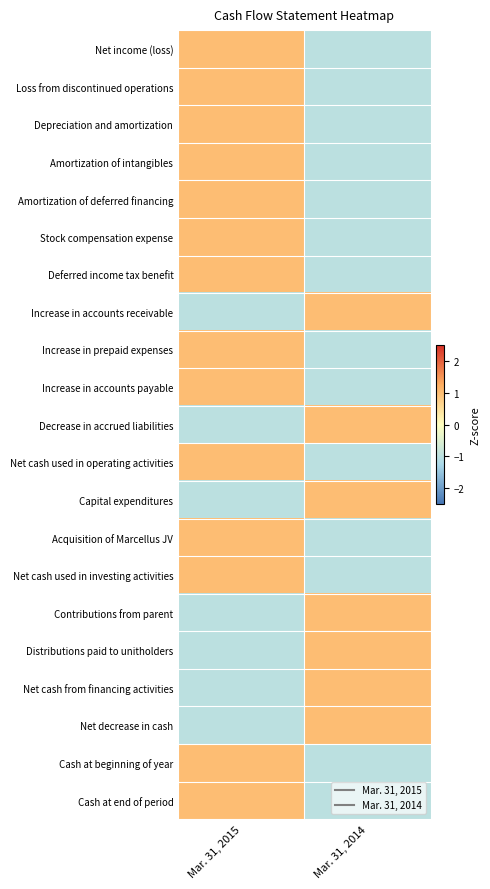

Reading left to right, transcribe all the data shown in this chart.

Net income (loss): Mar. 31, 2015=1	Mar. 31, 2014=-1
Loss from discontinued operations: Mar. 31, 2015=1	Mar. 31, 2014=-1
Depreciation and amortization: Mar. 31, 2015=1	Mar. 31, 2014=-1
Amortization of intangibles: Mar. 31, 2015=1	Mar. 31, 2014=-1
Amortization of deferred financing: Mar. 31, 2015=1	Mar. 31, 2014=-1
Stock compensation expense: Mar. 31, 2015=1	Mar. 31, 2014=-1
Deferred income tax benefit: Mar. 31, 2015=1	Mar. 31, 2014=-1
Increase in accounts receivable: Mar. 31, 2015=-1	Mar. 31, 2014=1
Increase in prepaid expenses: Mar. 31, 2015=1	Mar. 31, 2014=-1
Increase in accounts payable: Mar. 31, 2015=1	Mar. 31, 2014=-1
Decrease in accrued liabilities: Mar. 31, 2015=-1	Mar. 31, 2014=1
Net cash used in operating activities: Mar. 31, 2015=1	Mar. 31, 2014=-1
Capital expenditures: Mar. 31, 2015=-1	Mar. 31, 2014=1
Acquisition of Marcellus JV: Mar. 31, 2015=1	Mar. 31, 2014=-1
Net cash used in investing activities: Mar. 31, 2015=1	Mar. 31, 2014=-1
Contributions from parent: Mar. 31, 2015=-1	Mar. 31, 2014=1
Distributions paid to unitholders: Mar. 31, 2015=-1	Mar. 31, 2014=1
Net cash from financing activities: Mar. 31, 2015=-1	Mar. 31, 2014=1
Net decrease in cash: Mar. 31, 2015=-1	Mar. 31, 2014=1
Cash at beginning of year: Mar. 31, 2015=1	Mar. 31, 2014=-1
Cash at end of period: Mar. 31, 2015=1	Mar. 31, 2014=-1